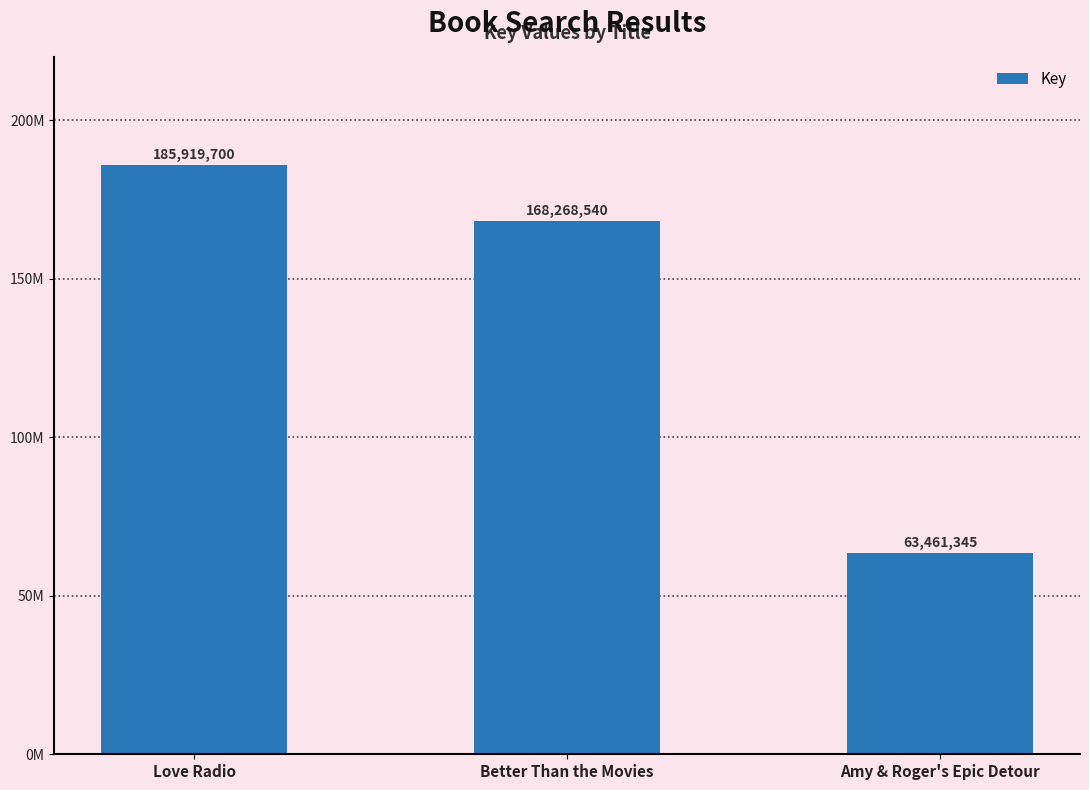

What position from the left is Amy & Roger's Epic Detour?

3